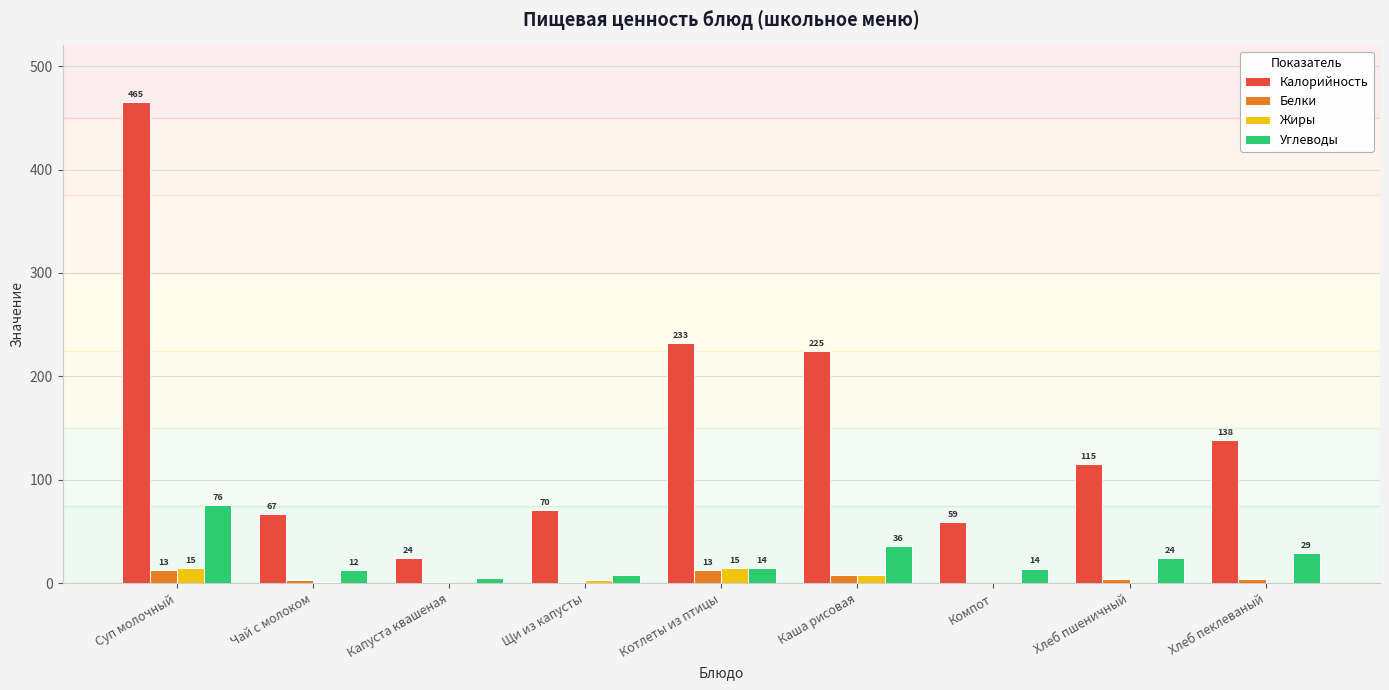

At which category does the chart reach its minimum across all series?

Компот